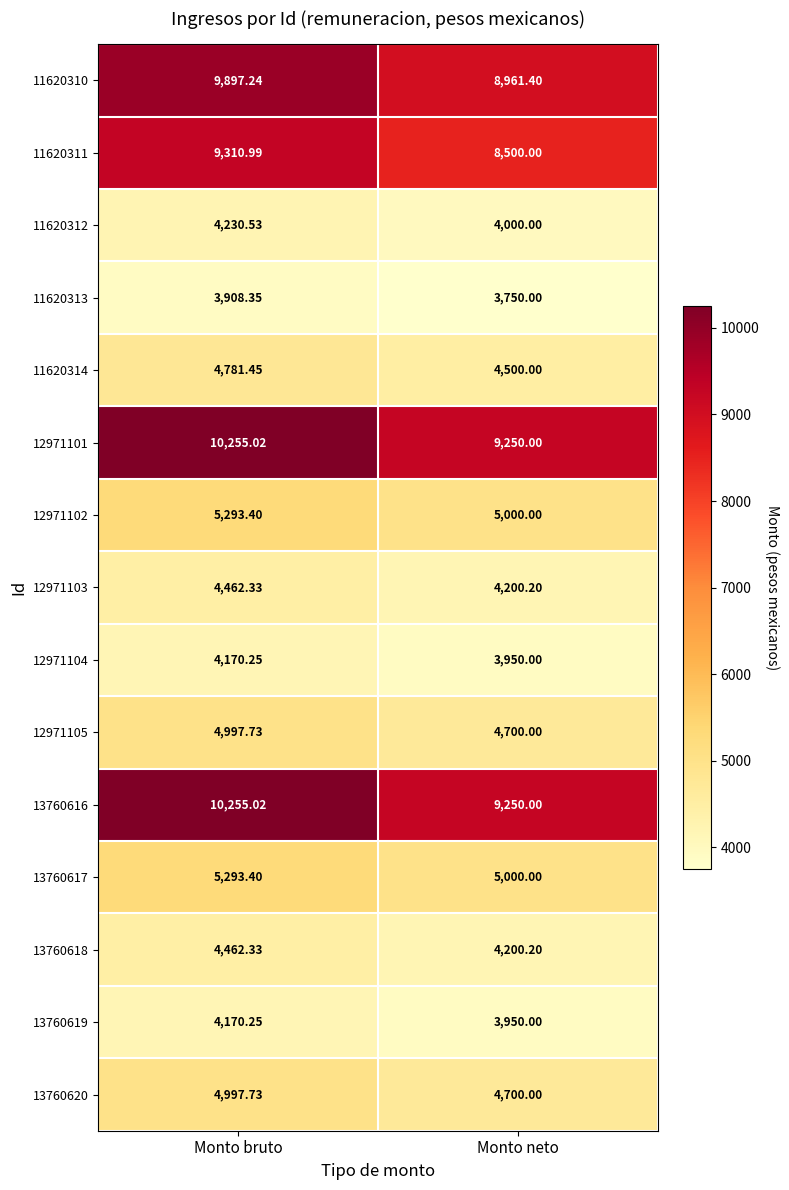

Rank the categories by 12971103 value from highest to lowest.

Monto bruto, Monto neto